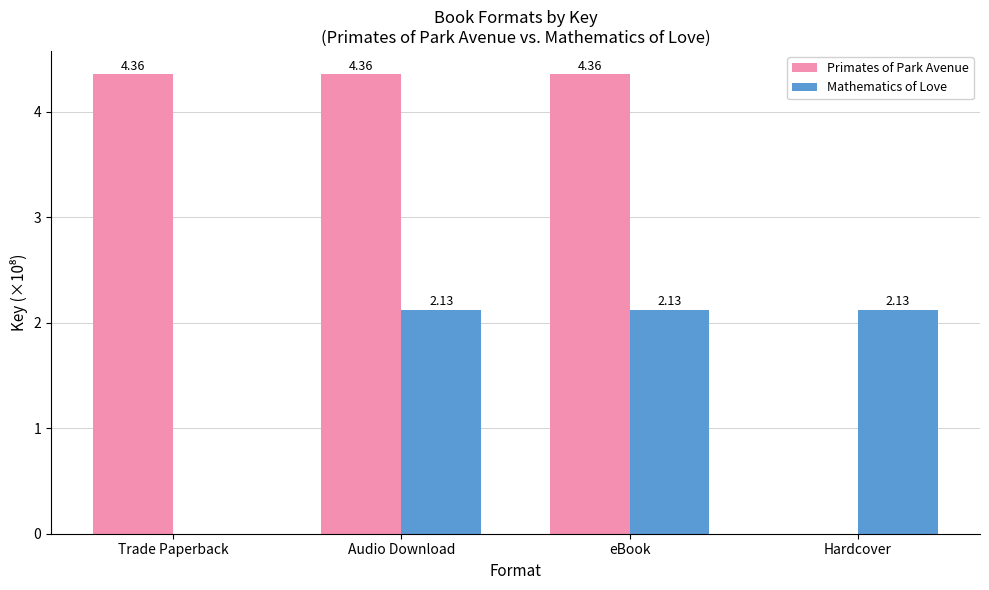

The value of Primates of Park Avenue at eBook is 2.2. True or false?

False